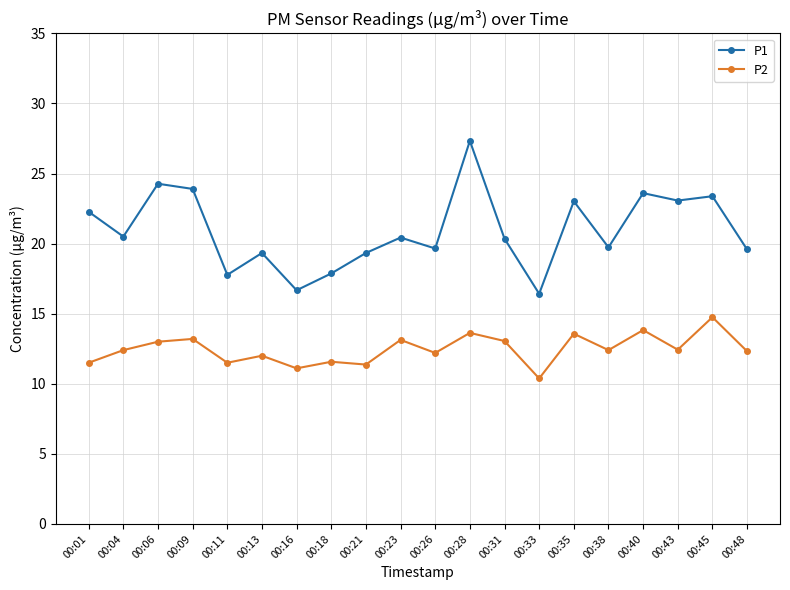

Where is the first local minimum for P2?

00:11